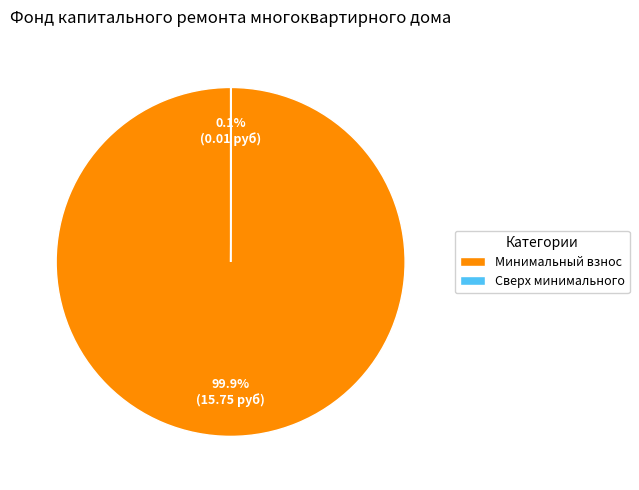

What is the largest slice in the pie chart?

Минимальный взнос